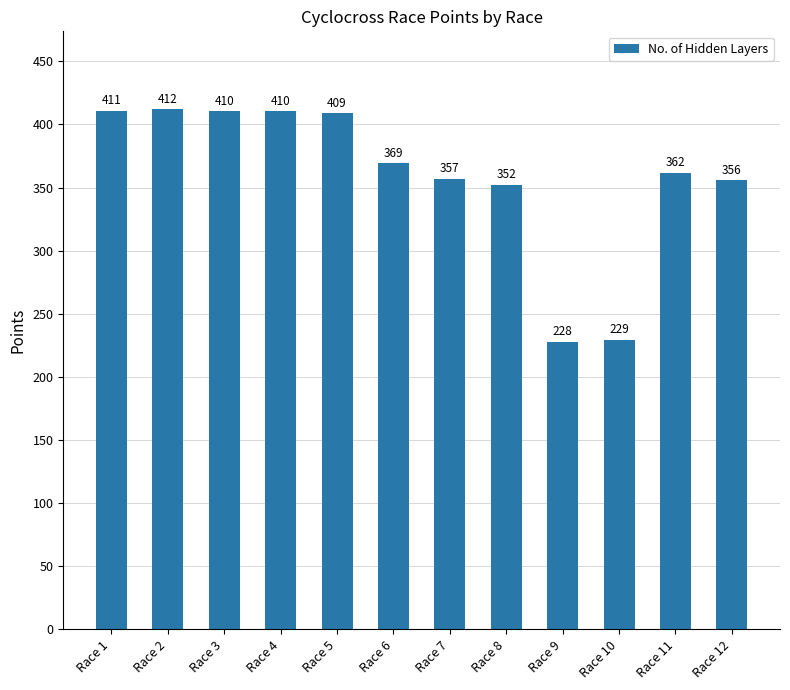

What is the smallest value displayed?

228.1